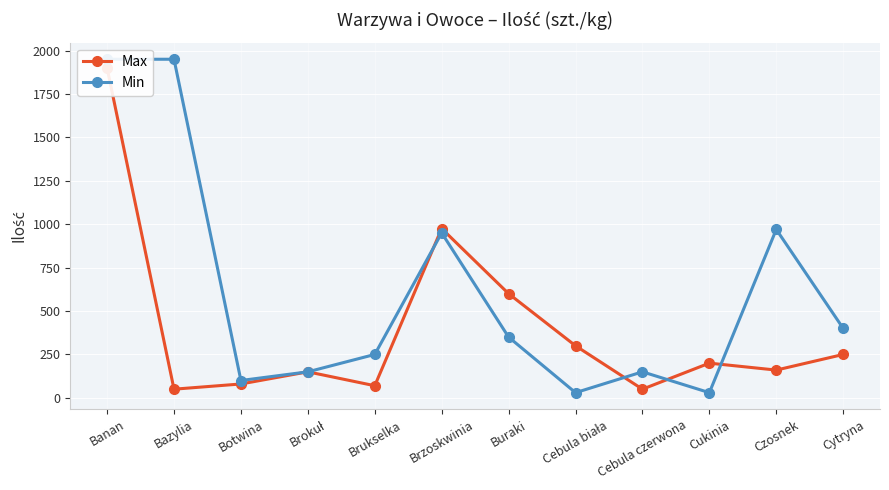

Is it true that Min equals 30 at Cebula biała?

True